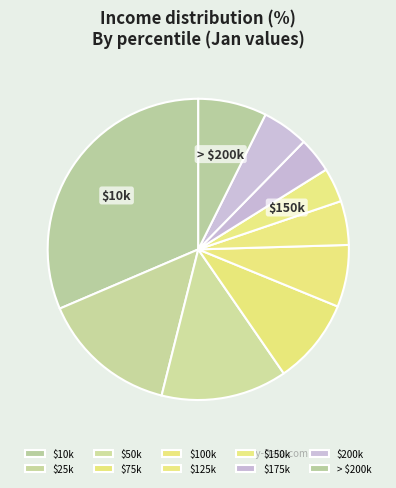

How many slices are in this pie chart?

10